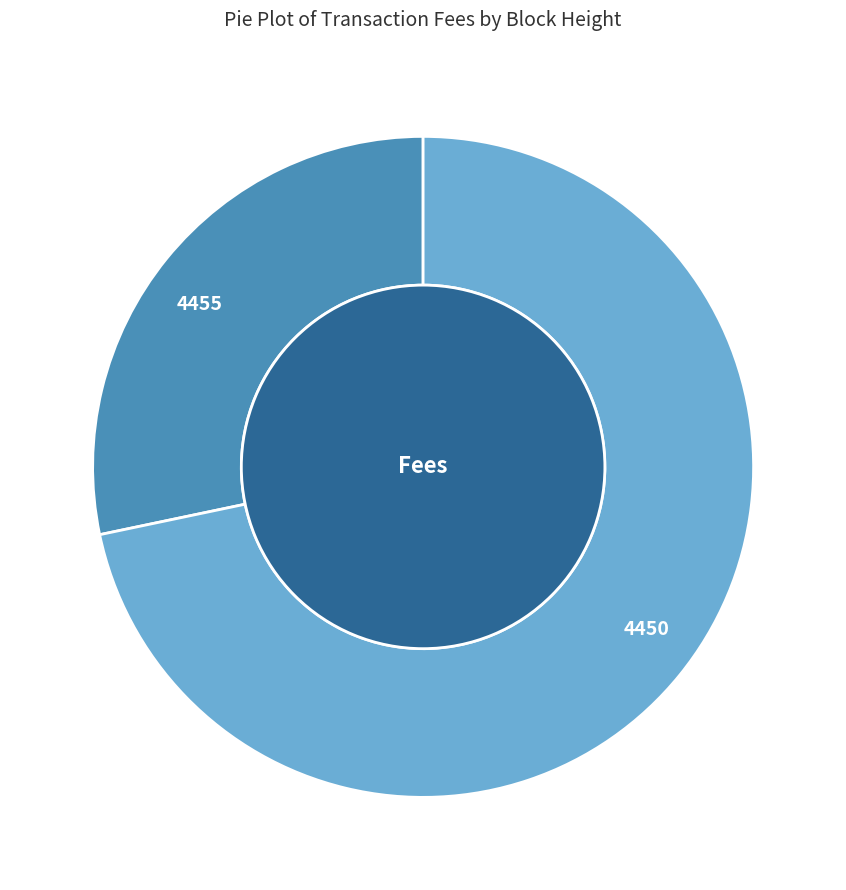

Count the number of slices in the pie.

2